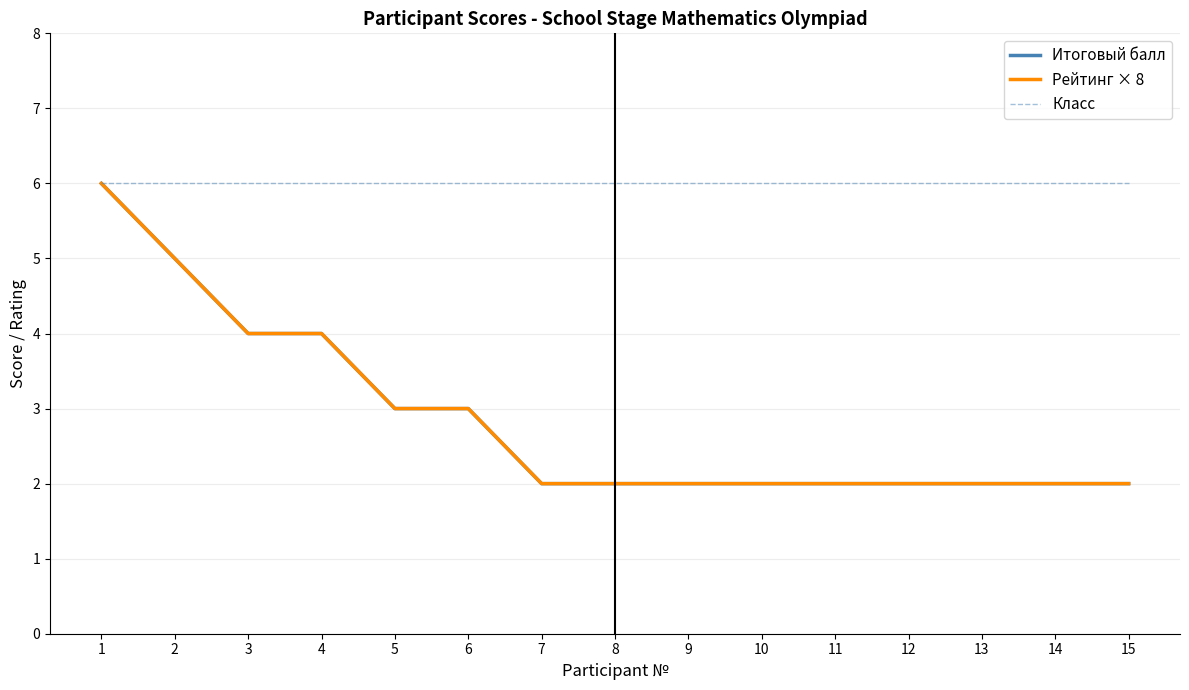

True or false: Итоговый балл has more than 1 interior local peaks.

False